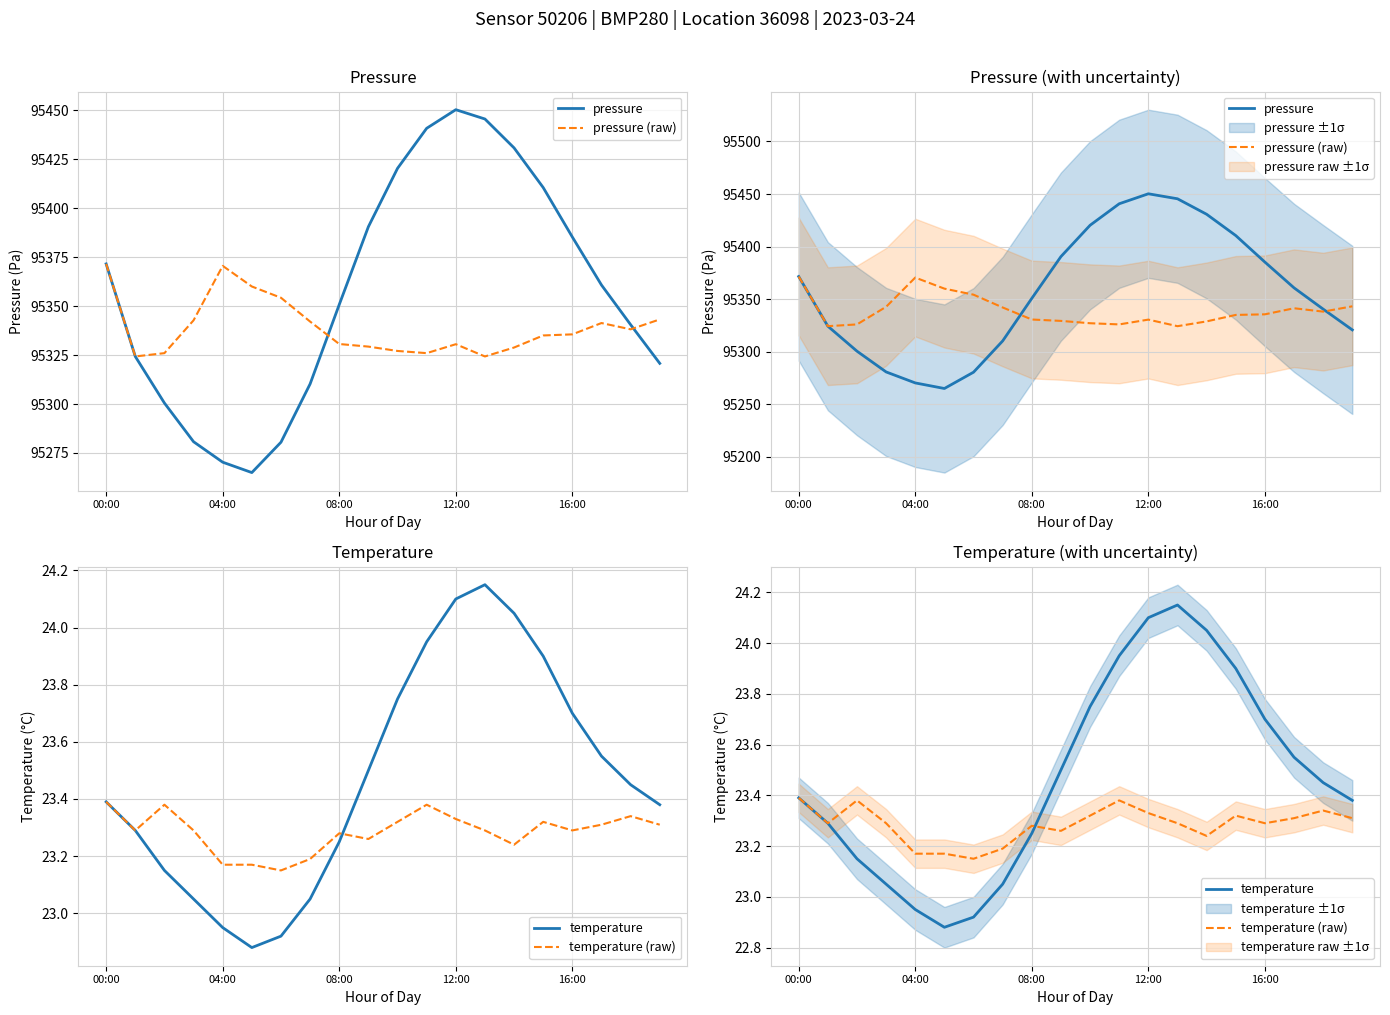

At 7, list the series in order from smallest to largest.

temperature, temperature (raw), pressure, pressure (raw)